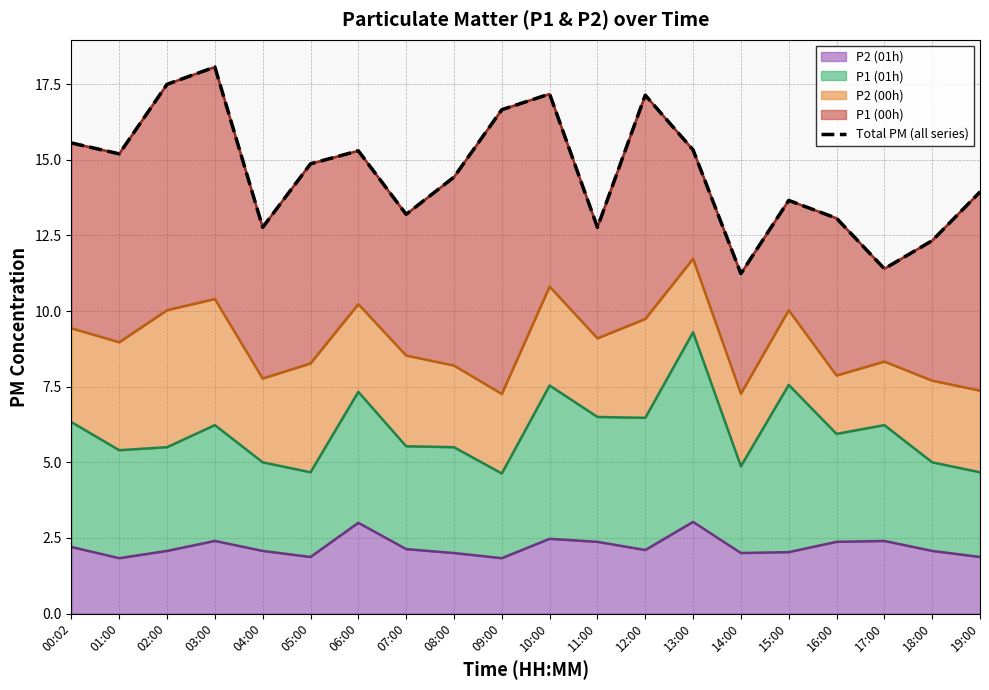

Does the chart have visible grid lines?

Yes